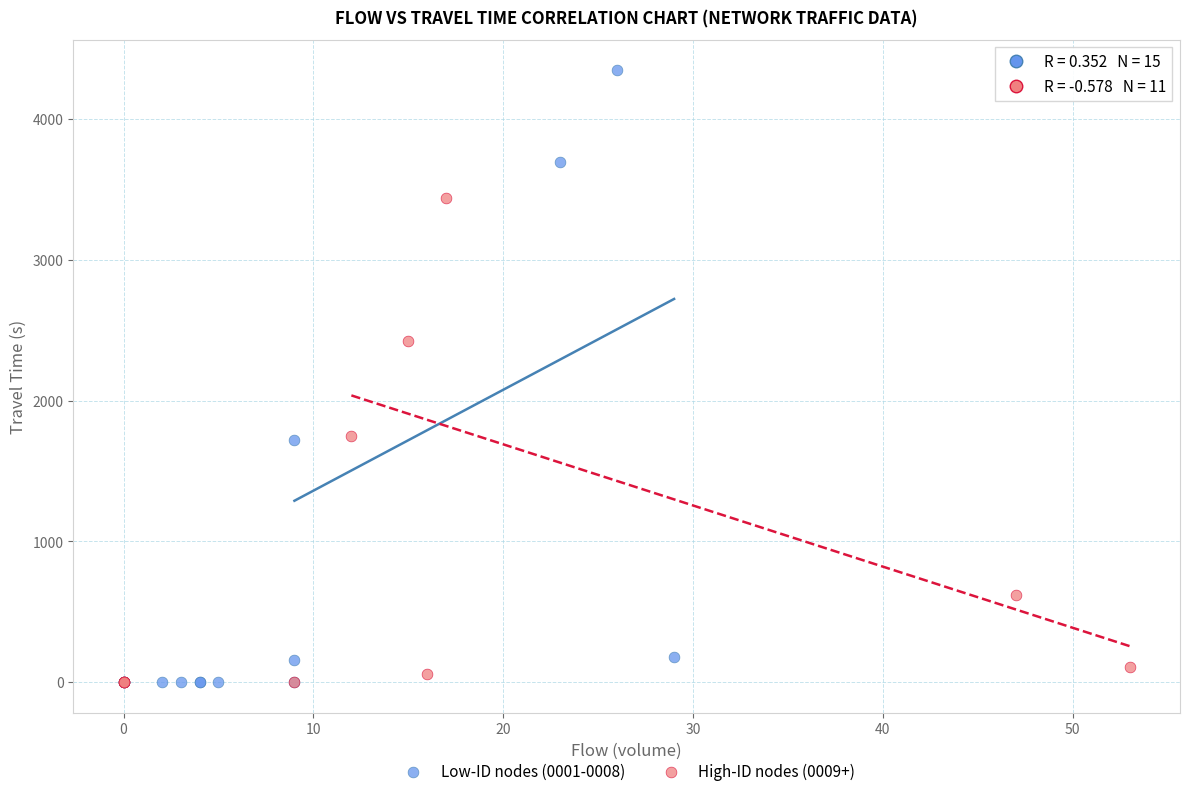

Which series contains the highest Y value?

Low-ID nodes (0001-0008)